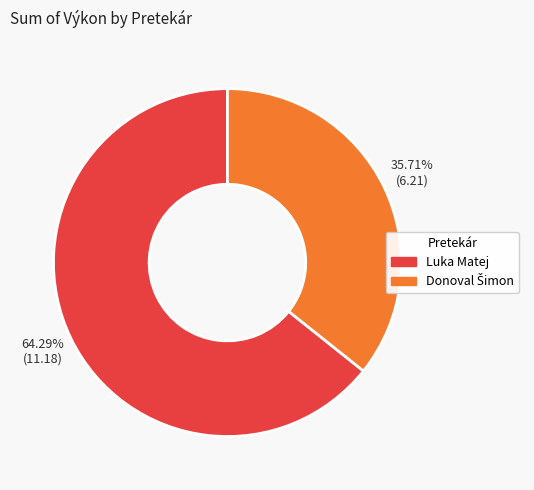

What is the majority slice?

Luka Matej